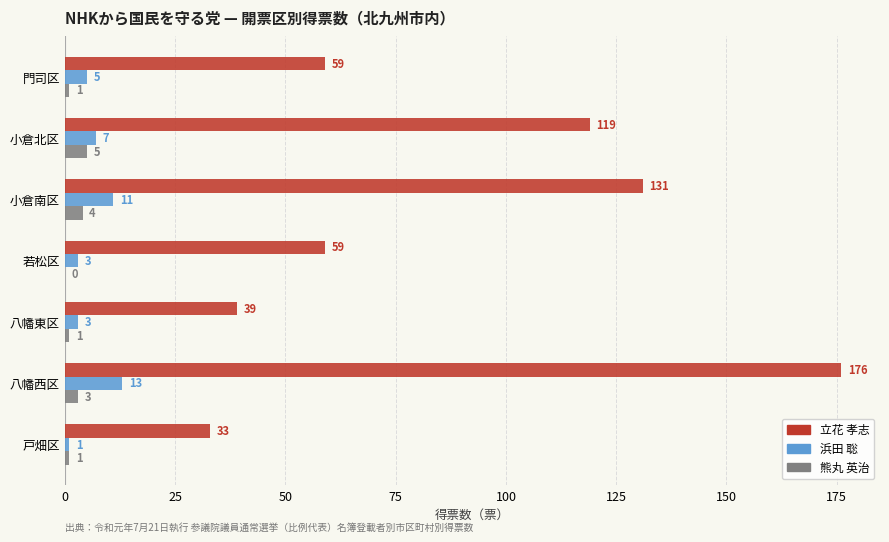

What is the highest value of the 熊丸 英治 series?

5